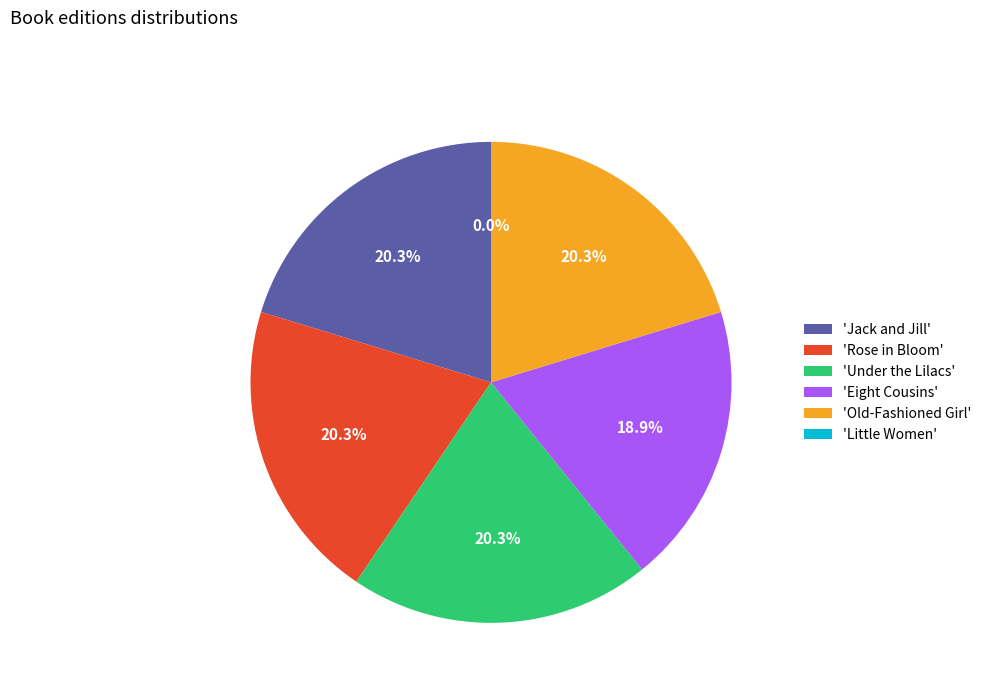

To the nearest percent, what is the difference between the largest and smallest slice percentages?

20%